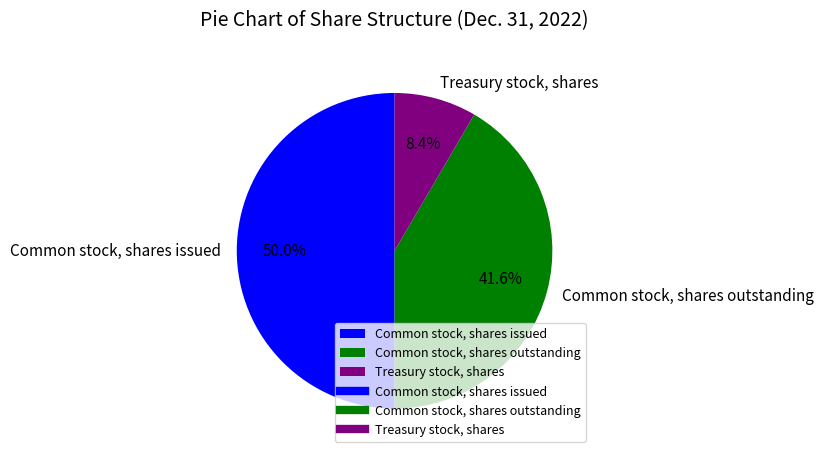

Is Common stock, shares outstanding the majority of the pie?

No